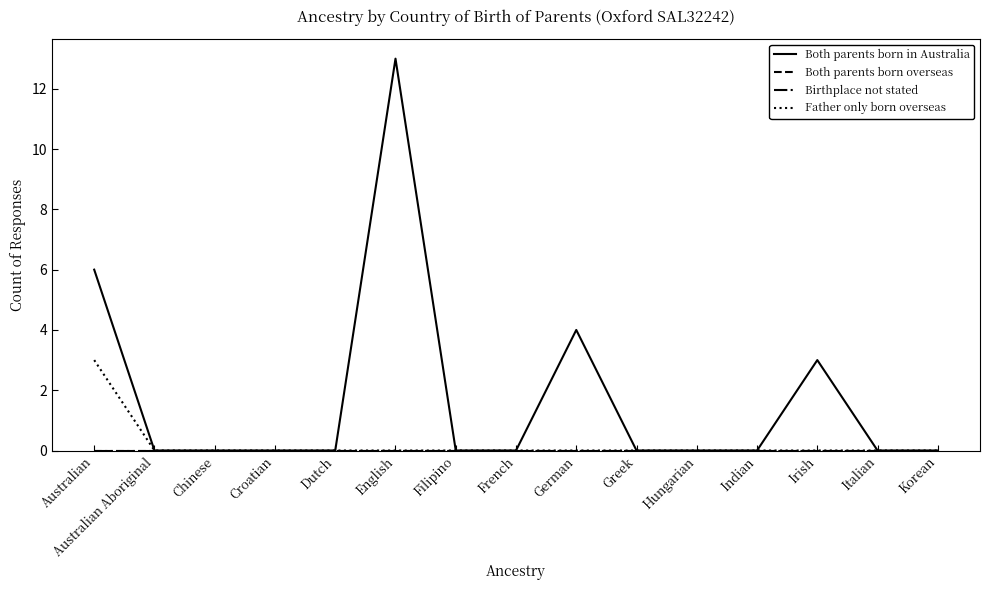

At which label does Both parents born in Australia reach its peak?

English